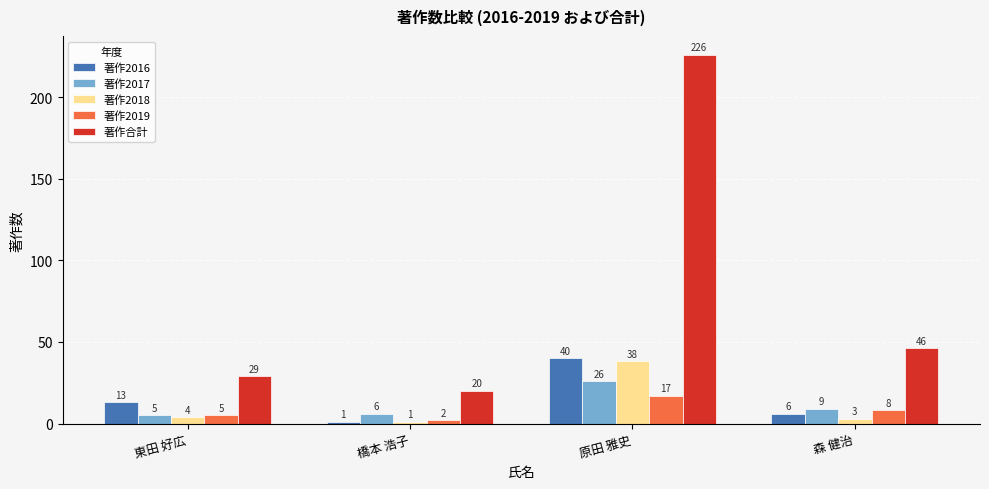

Which label corresponds to the largest value in the chart?

原田 雅史